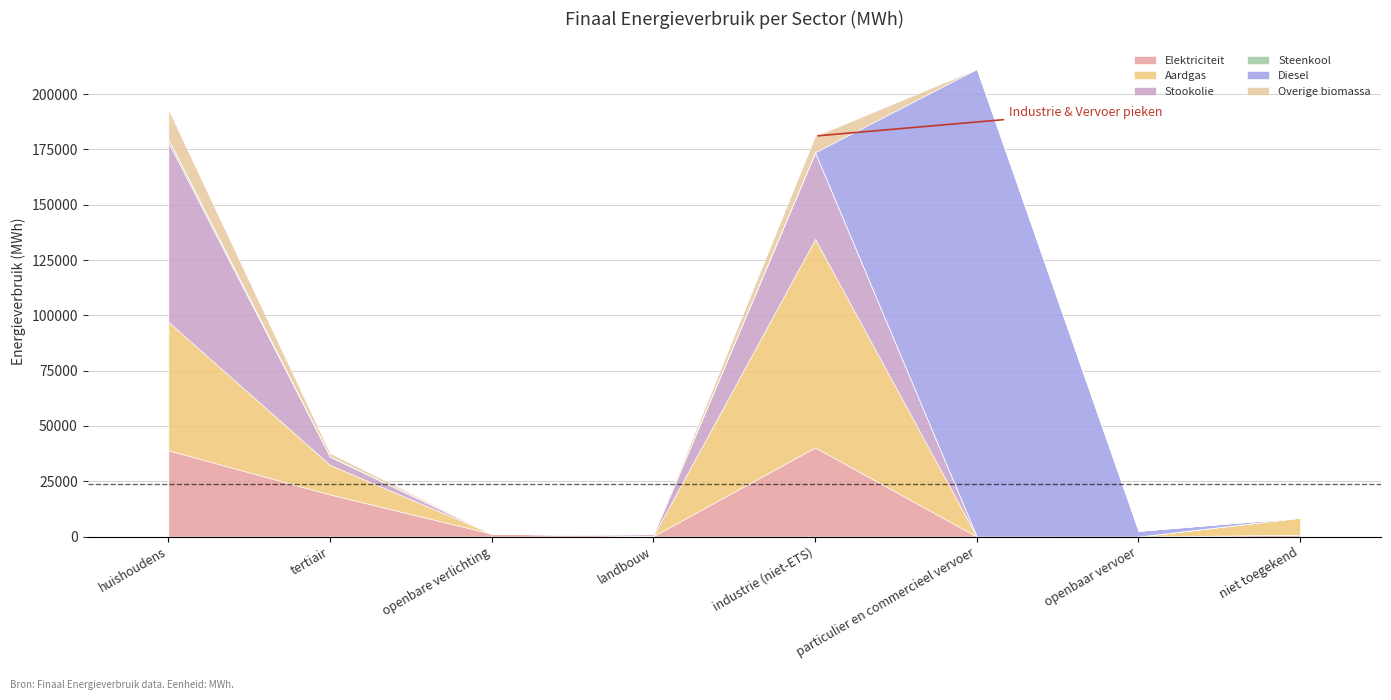

How many lines are shown in the chart?

6